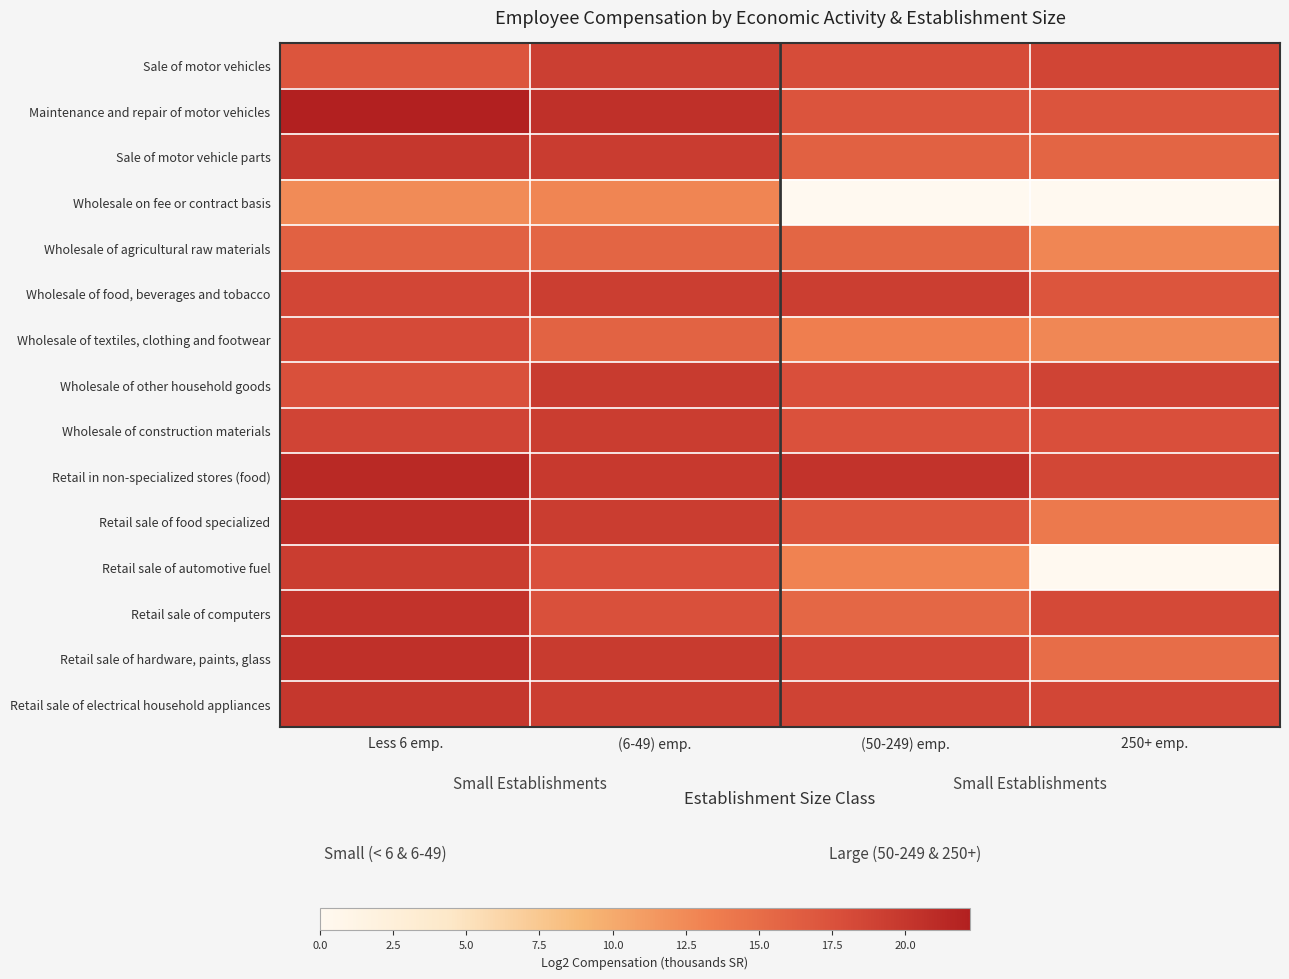

How many categories are shown in the chart?

4